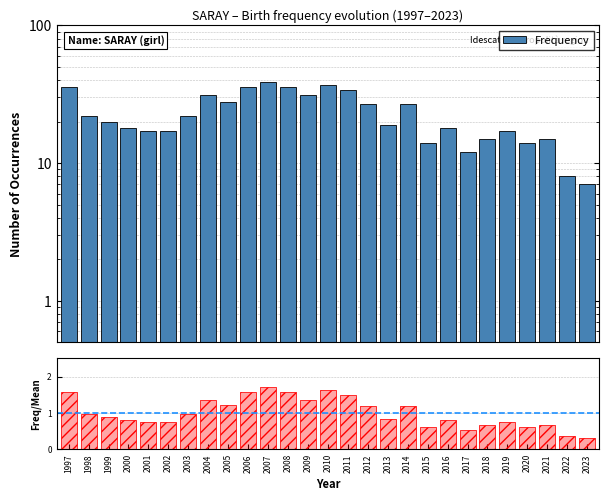

Between 2022 and 2015, which is larger?

2015